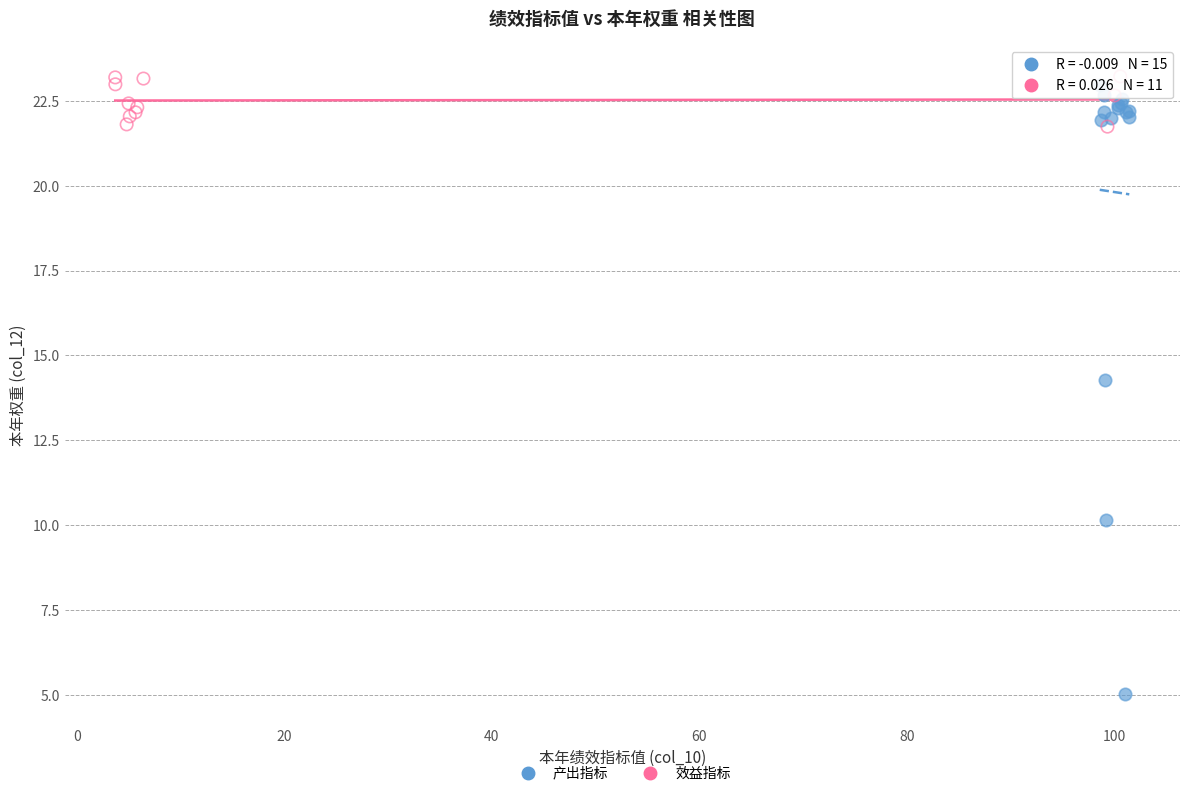

Which series contains the lowest Y value?

产出指标